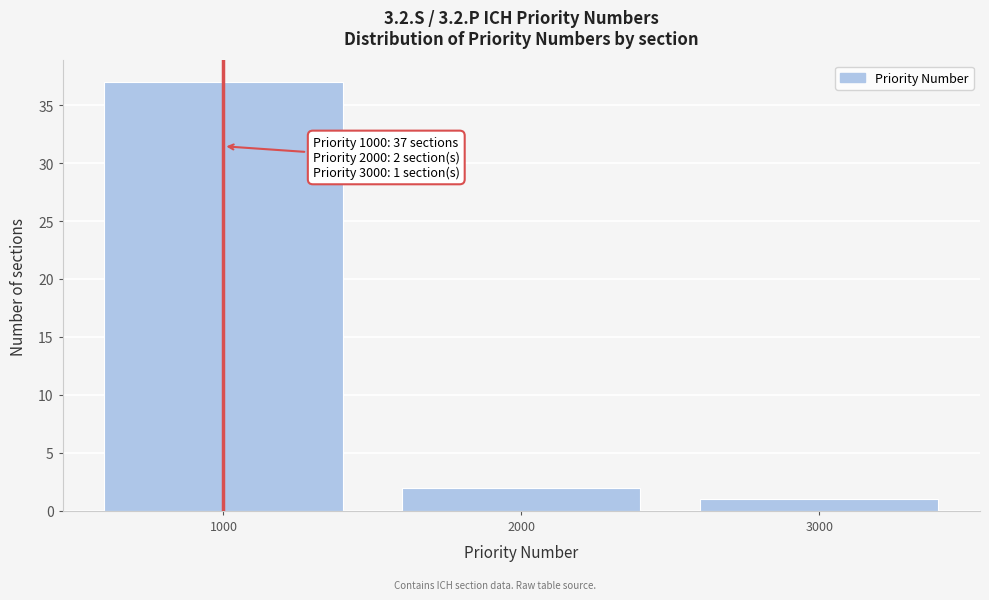

Reading right to left, list all the values displayed in this chart.

3000=1	2000=2	1000=37